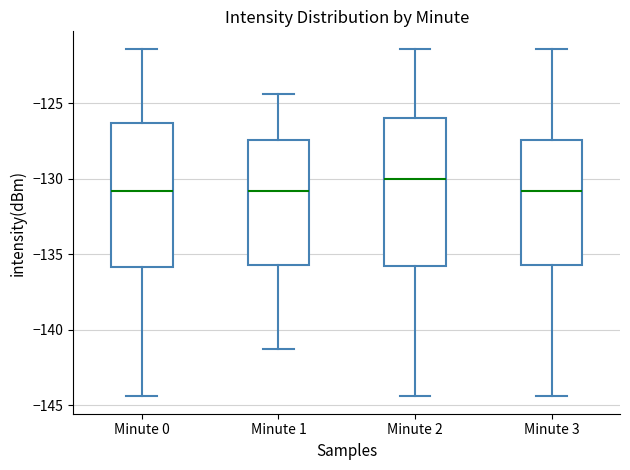

Reading left to right, read every box against the y-axis: the position of its median line, the range the box covers, and the ends of its whiskers. The values are not printed on the chart, so give them approximately, as read against the axis.

Minute 0: median -131.0, box -136.0 to -126.5, whiskers -144.5 to -121.5
Minute 1: median -131.0, box -135.5 to -127.5, whiskers -141.5 to -124.5
Minute 2: median -130.0, box -136.0 to -126.0, whiskers -144.5 to -121.5
Minute 3: median -131.0, box -135.5 to -127.5, whiskers -144.5 to -121.5